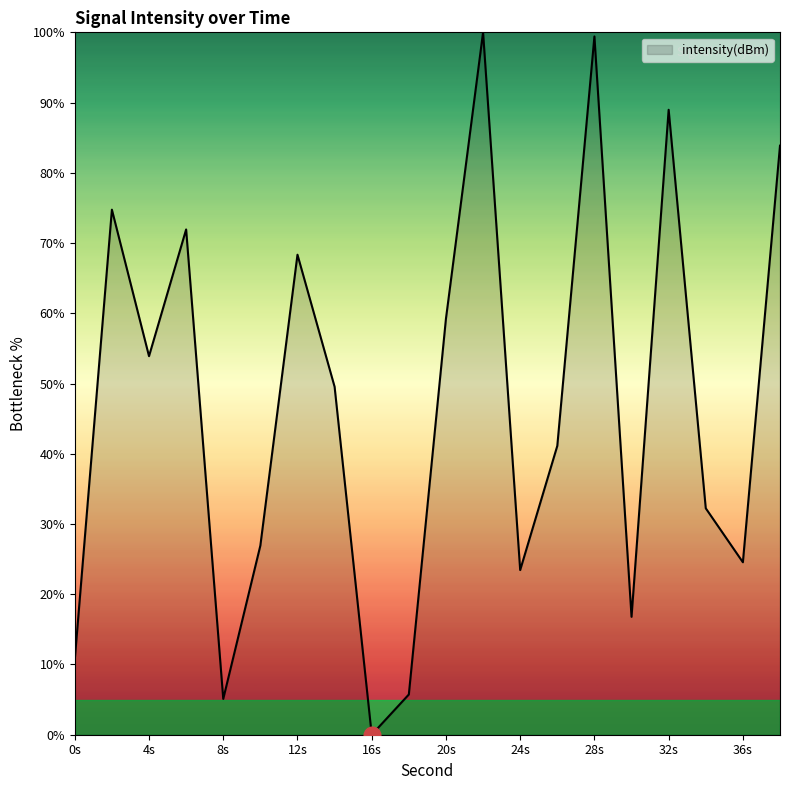

What is the difference between the maximum and minimum values?

100.0